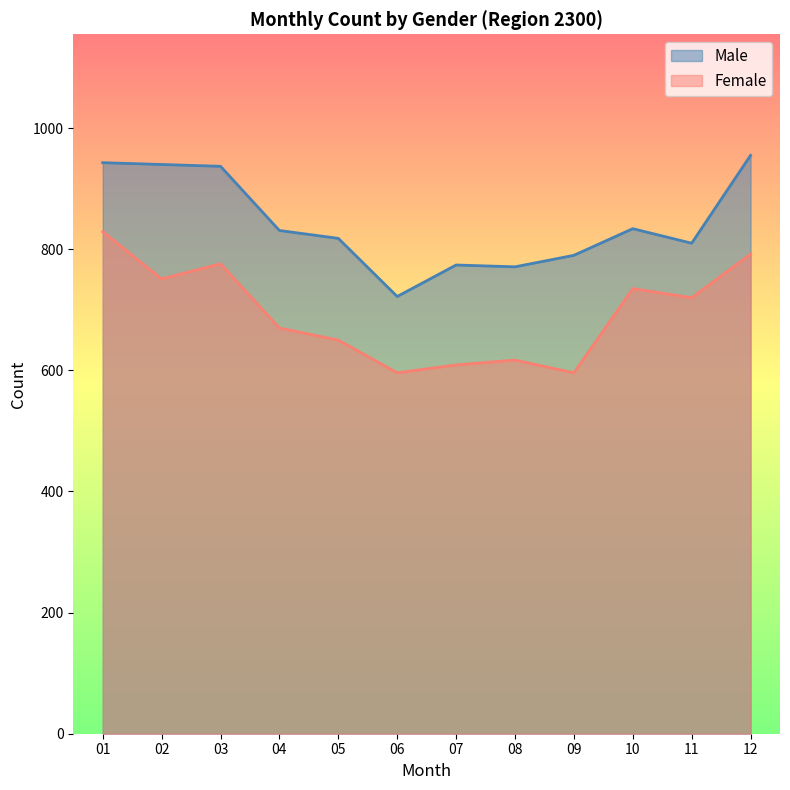

True or false: Female has a value of 596 at 09.

True